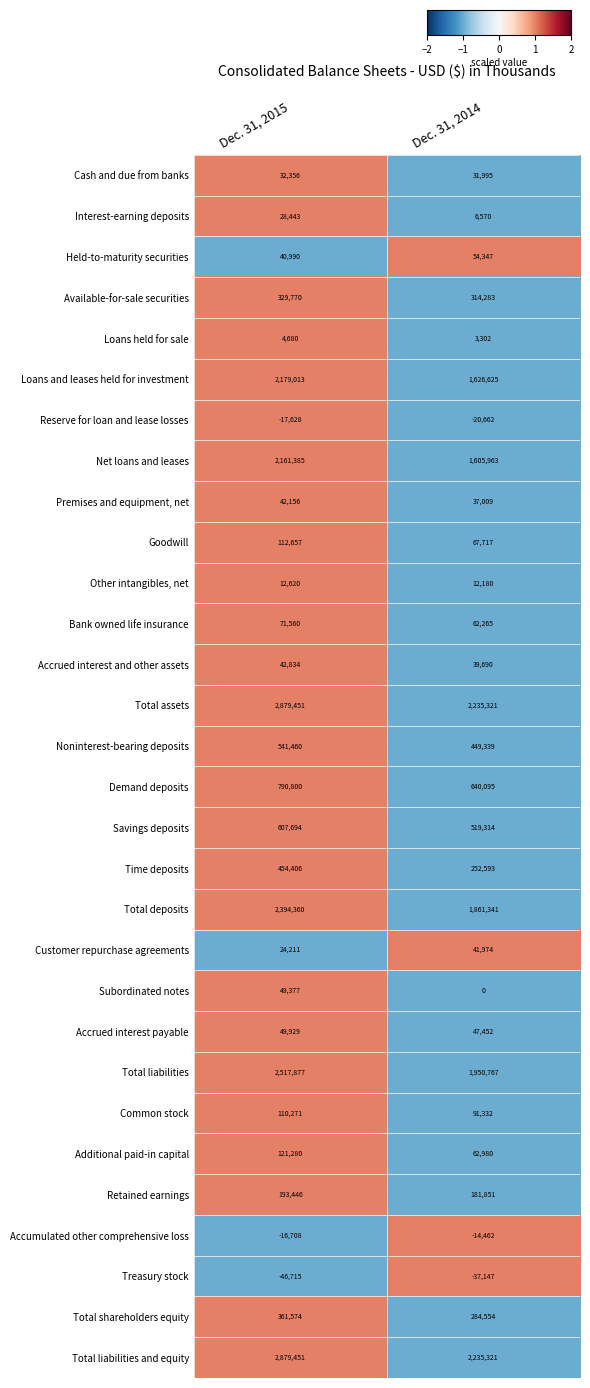

True or false: Noninterest-bearing deposits has a value of 449339 at Dec. 31, 2014.

True